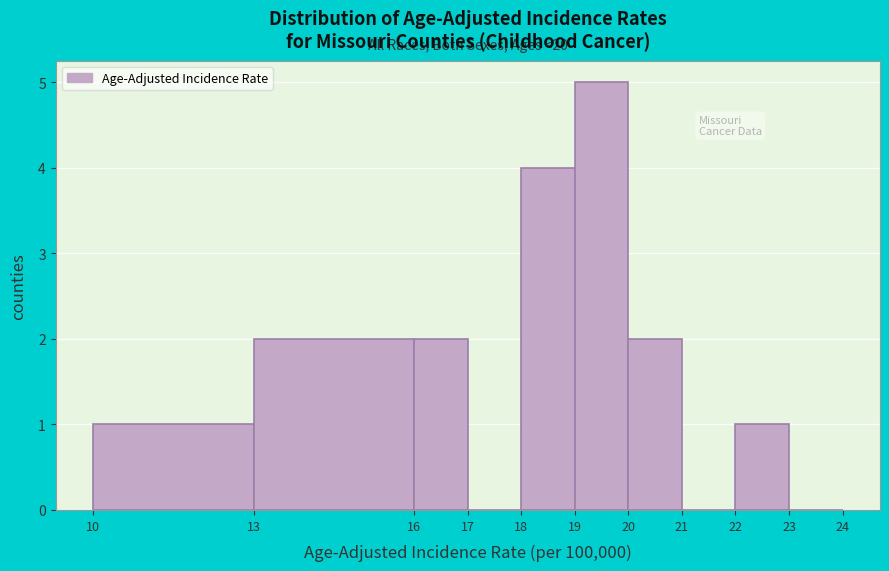

Which range on the x-axis has the tallest bar?

19 to 20